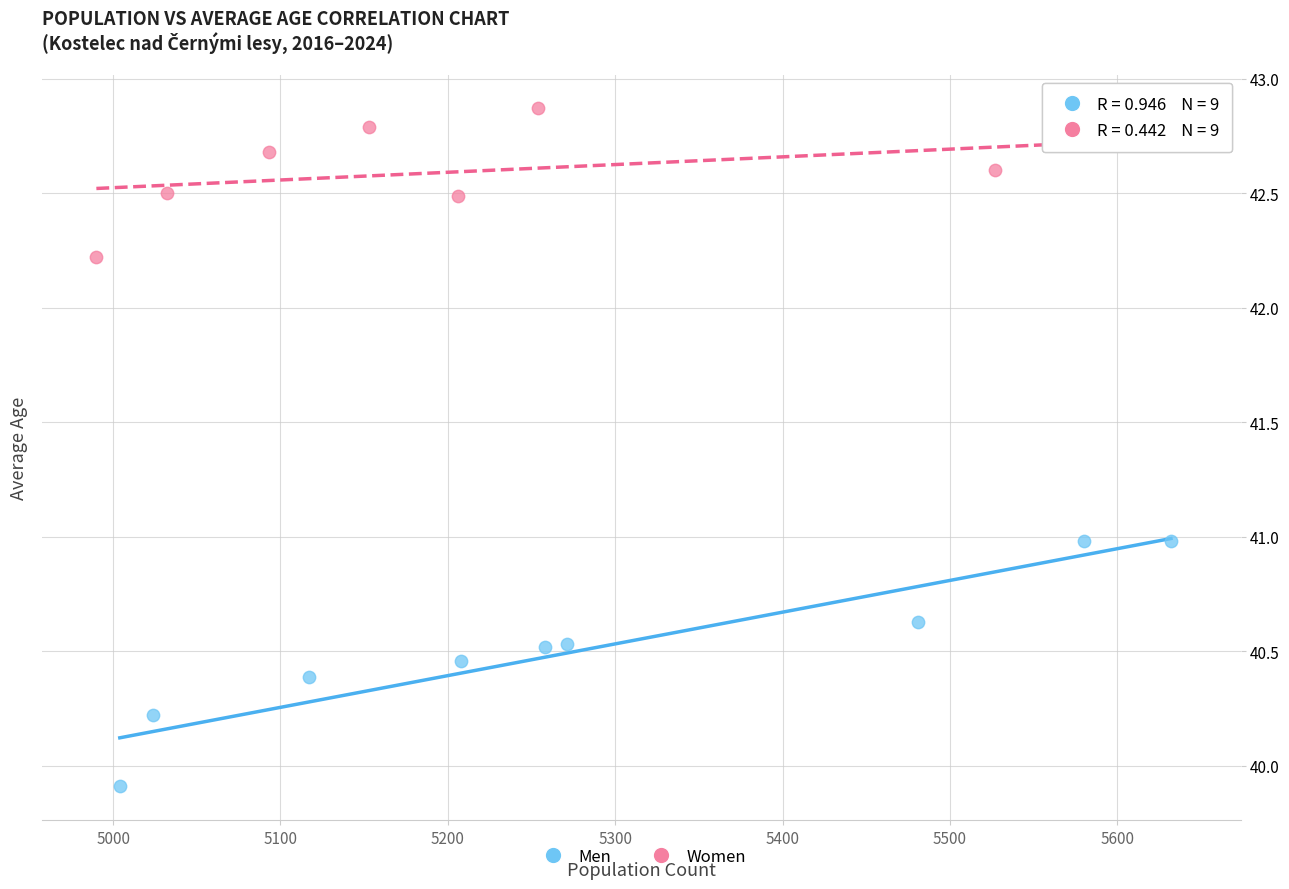

What are all the series names shown in the legend?

Men, Women